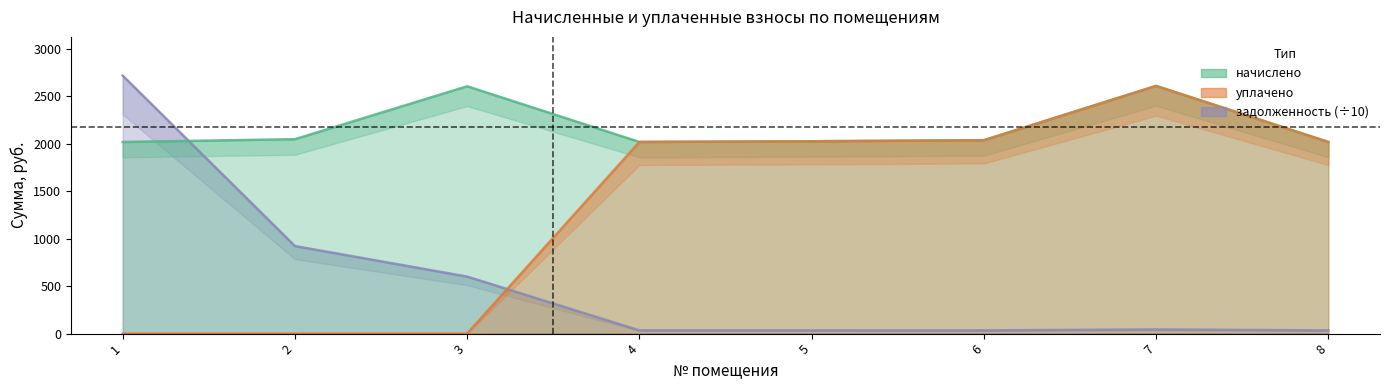

At 3, list the series in order from smallest to largest.

уплачено, задолженность, начислено